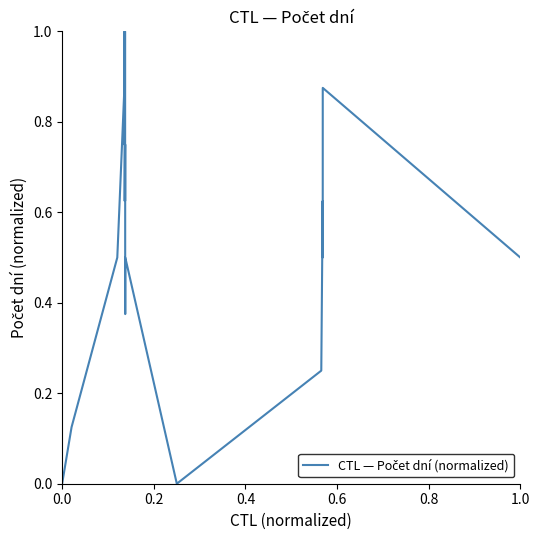

What is the greatest value displayed?

1.0